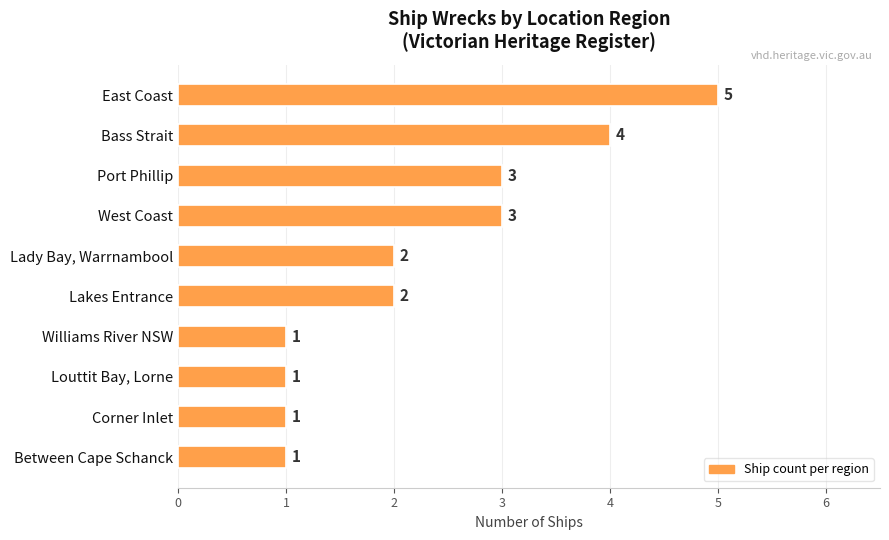

What is the difference between the maximum and minimum values?

4